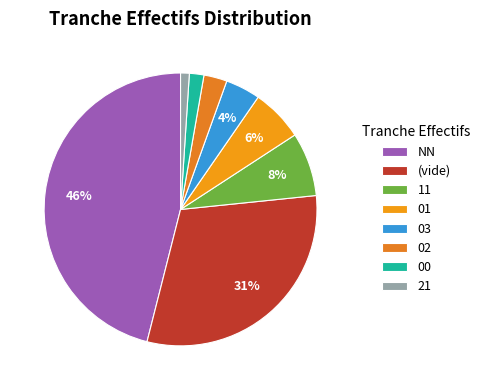

To the nearest percent, what is the difference between the largest and smallest slice percentages?

45%